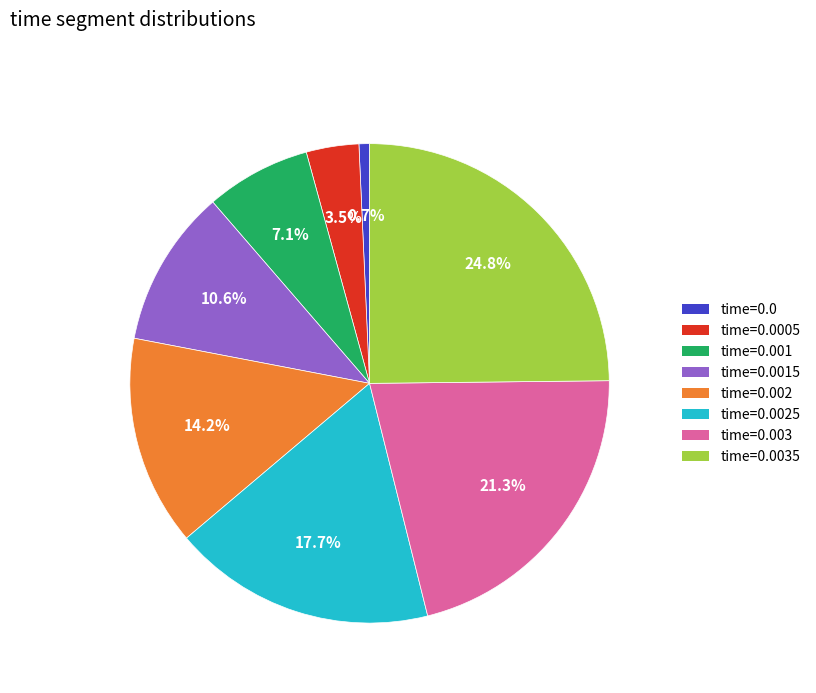

Is there a majority slice in this chart?

No